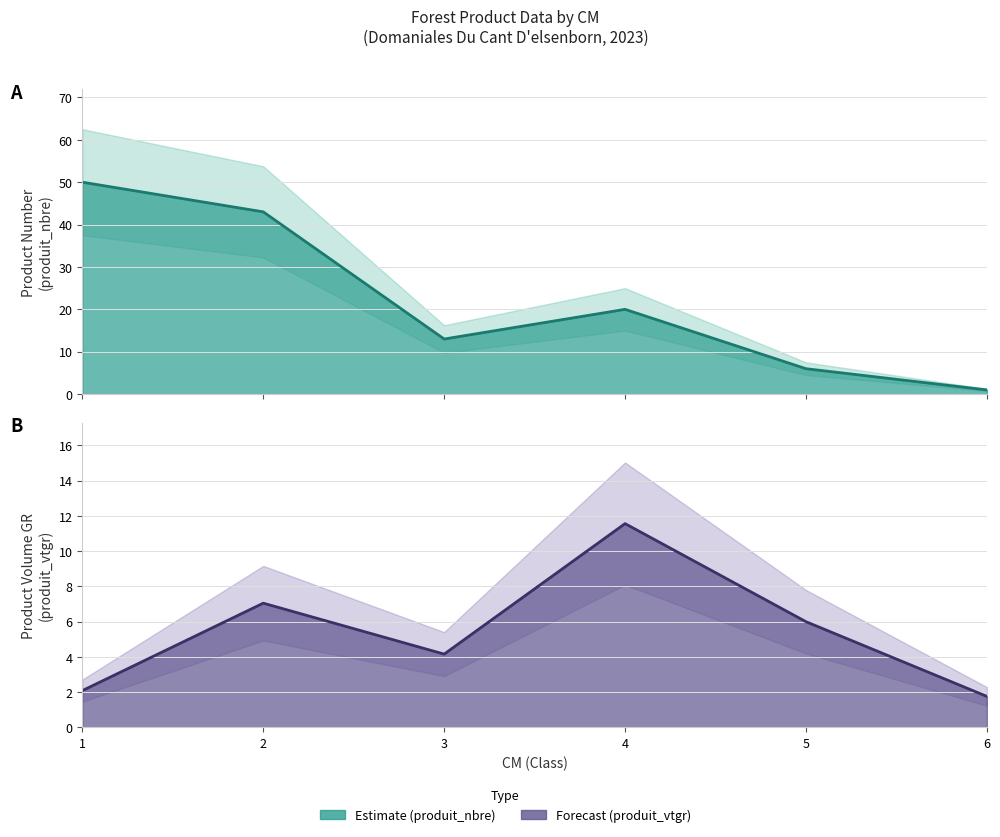

Reading left to right, what are all the values shown in this chart?

produit_nbre: 1=50.0	2=43.0	3=13.0	4=20.0	5=6.0	6=1.0
produit_vtgr: 1=2.1	2=7.1	3=4.2	4=11.6	5=6.0	6=1.8